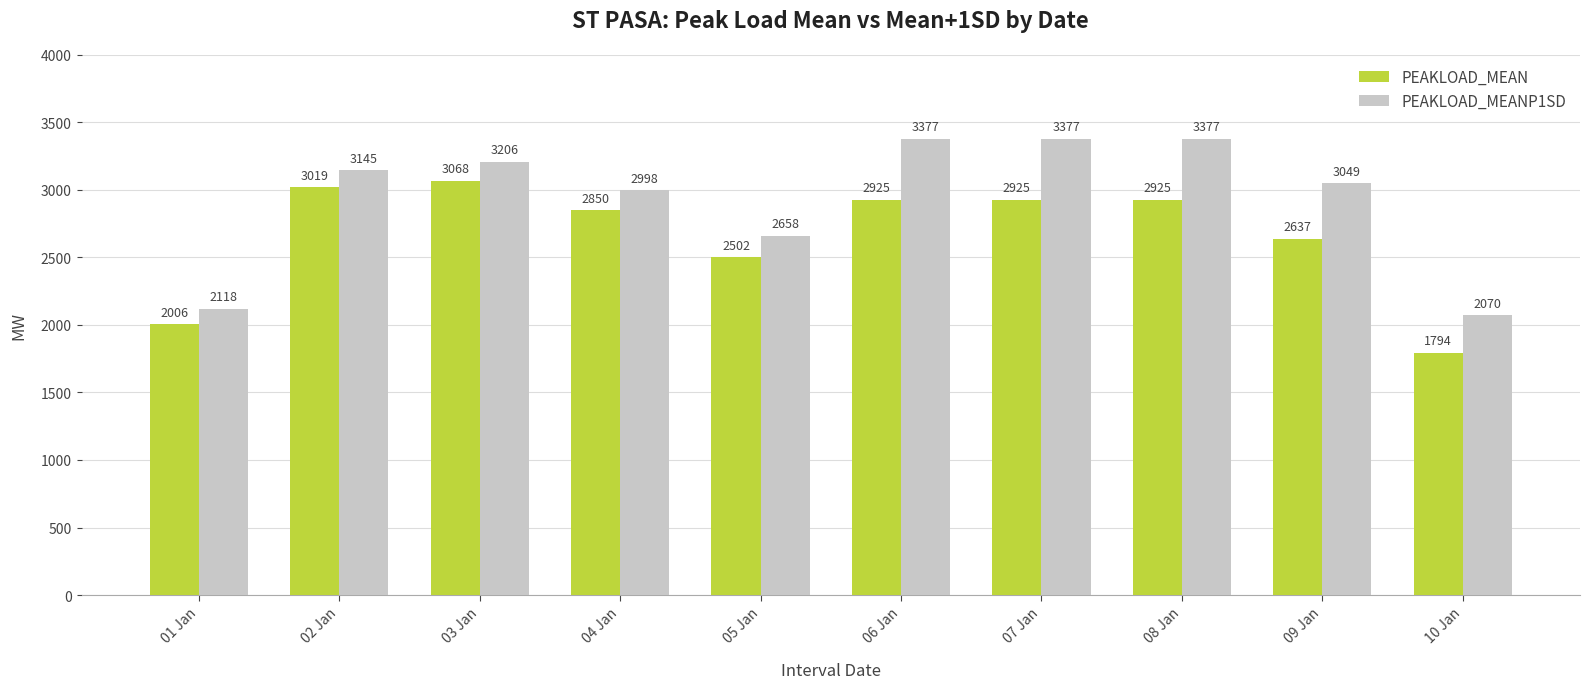

How many series are shown in this chart?

2